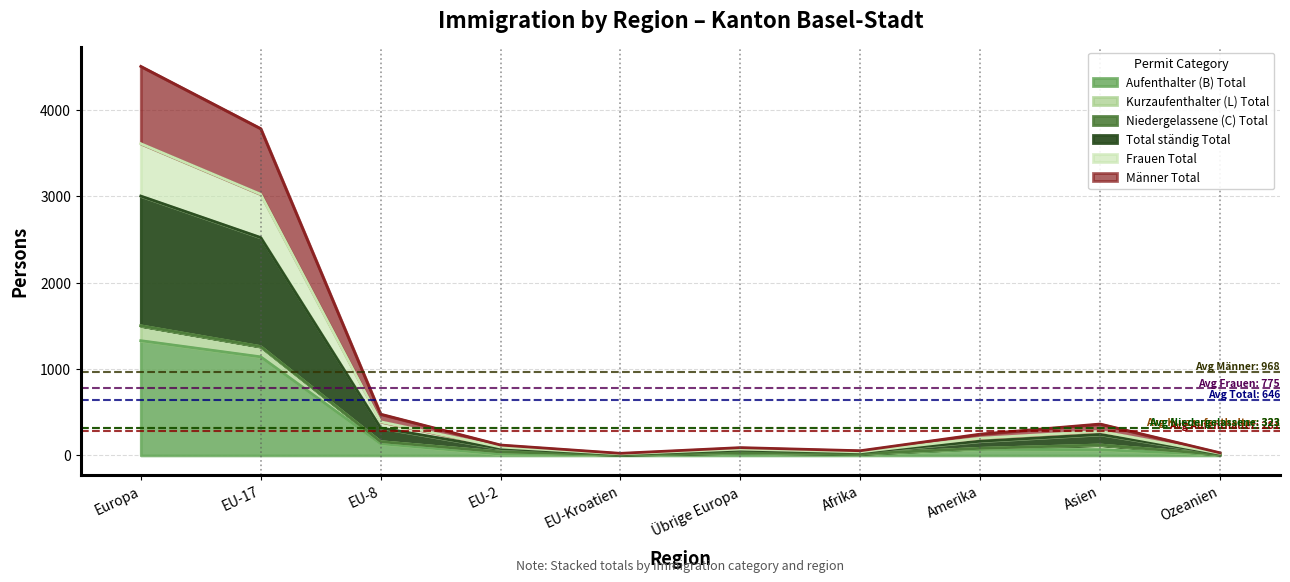

True or false: Frauen Total has a value of 18 at EU-Kroatien.

True